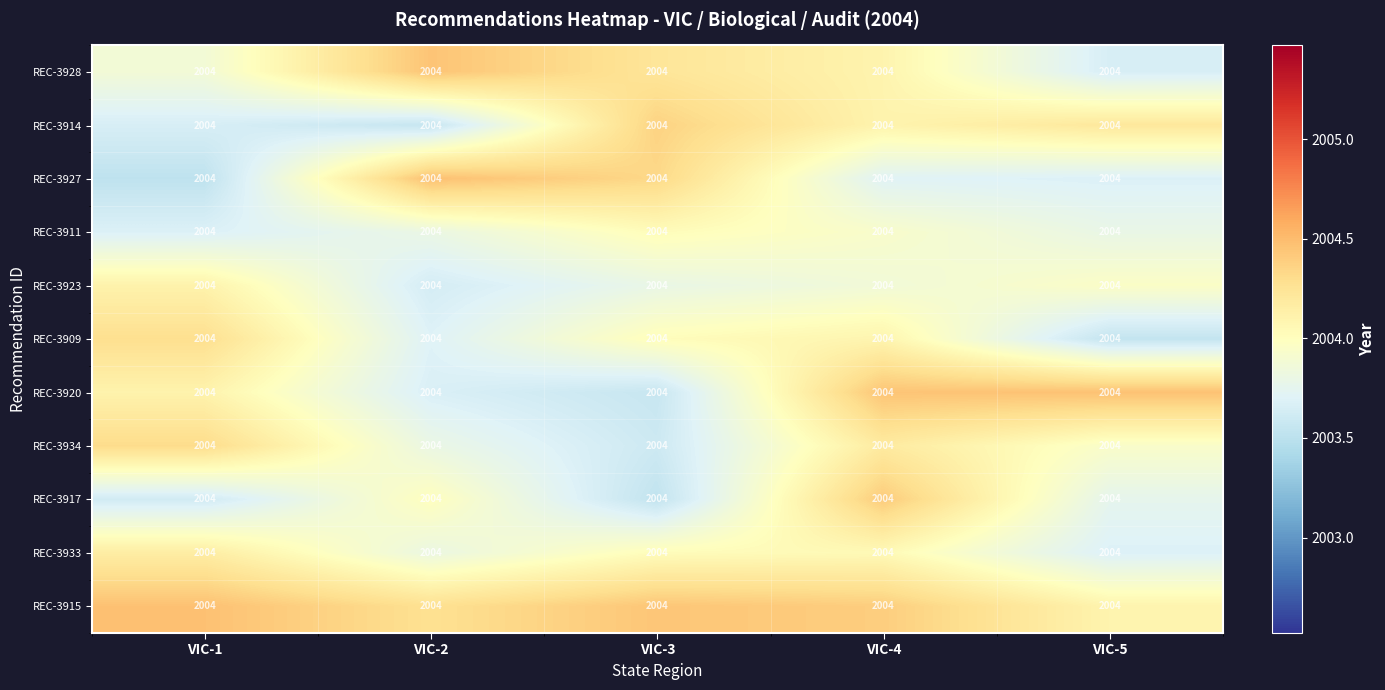

At which category does the chart reach its minimum across all series?

VIC-1